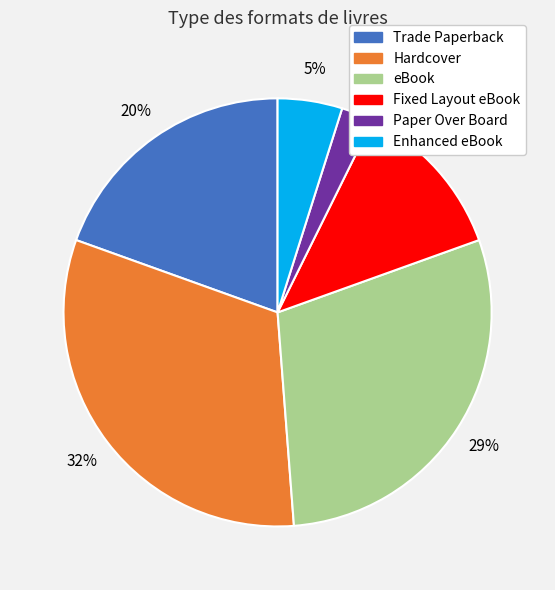

Which category has the smallest portion of the pie?

Paper Over Board